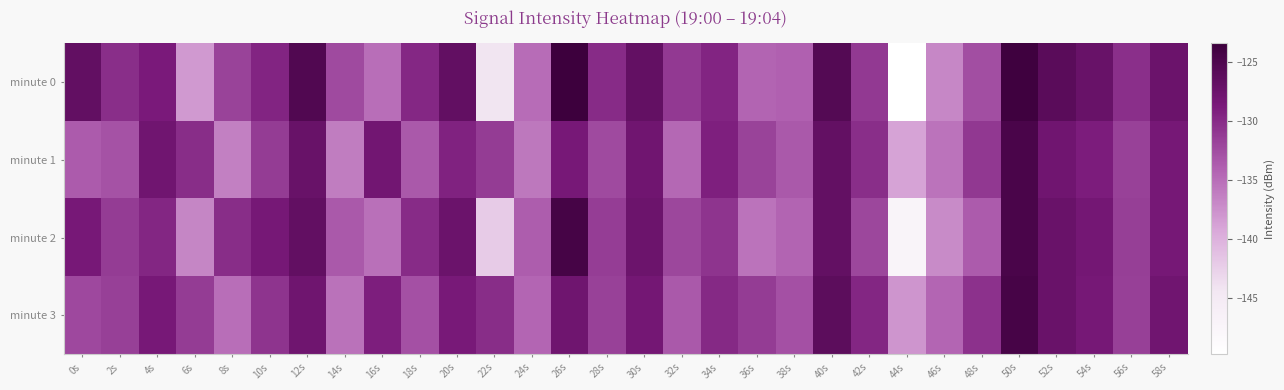

Count the number of data series in this chart.

4